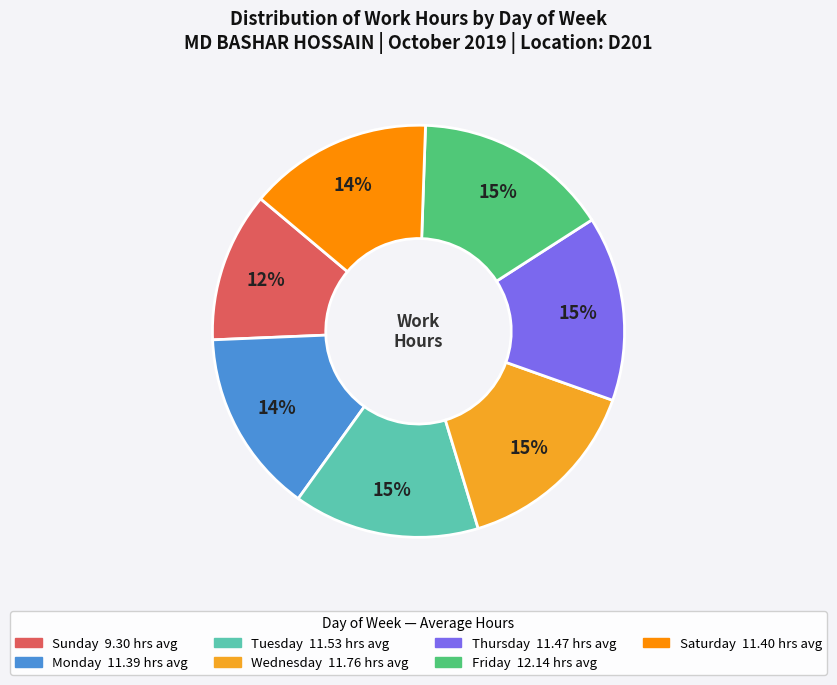

Does any single category account for the majority?

No